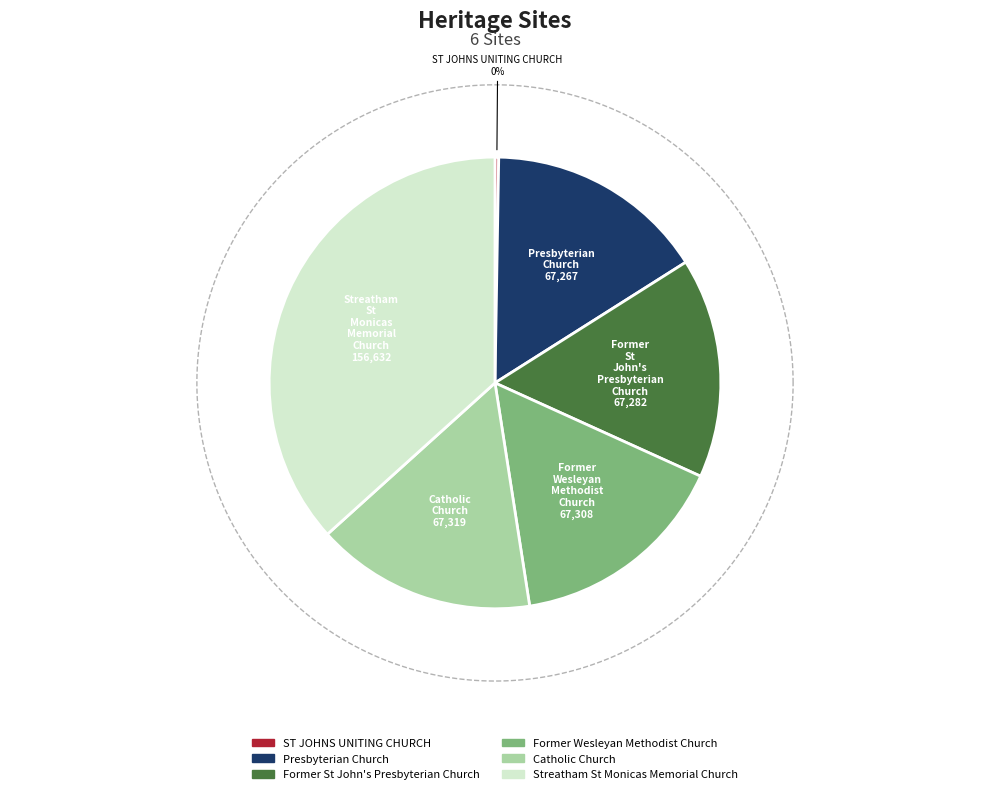

Is it true that Former Wesleyan Methodist Church is 16% of the pie?

True